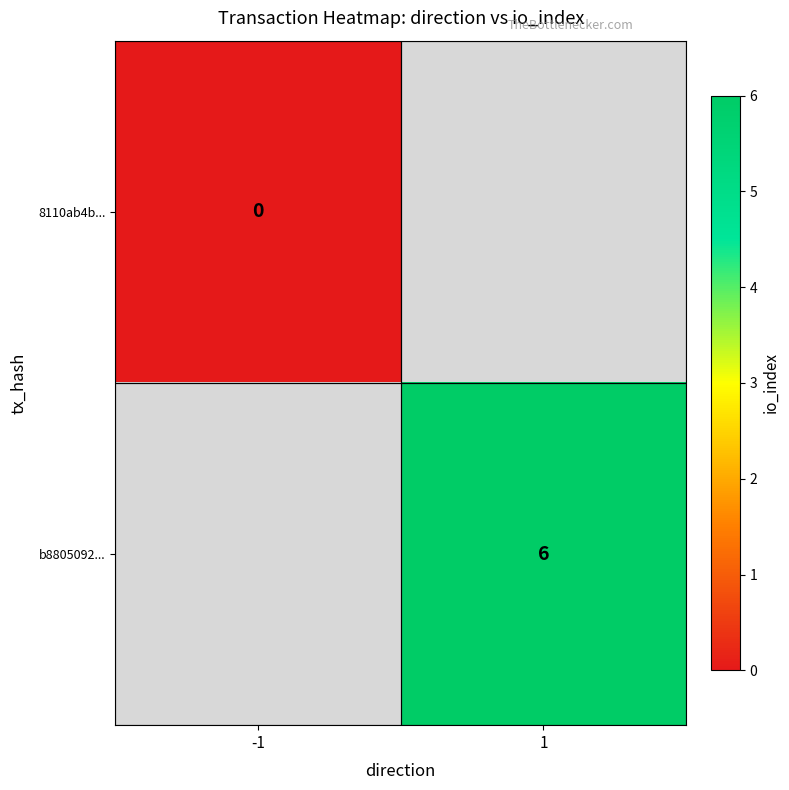

Count the number of categories in the chart.

2